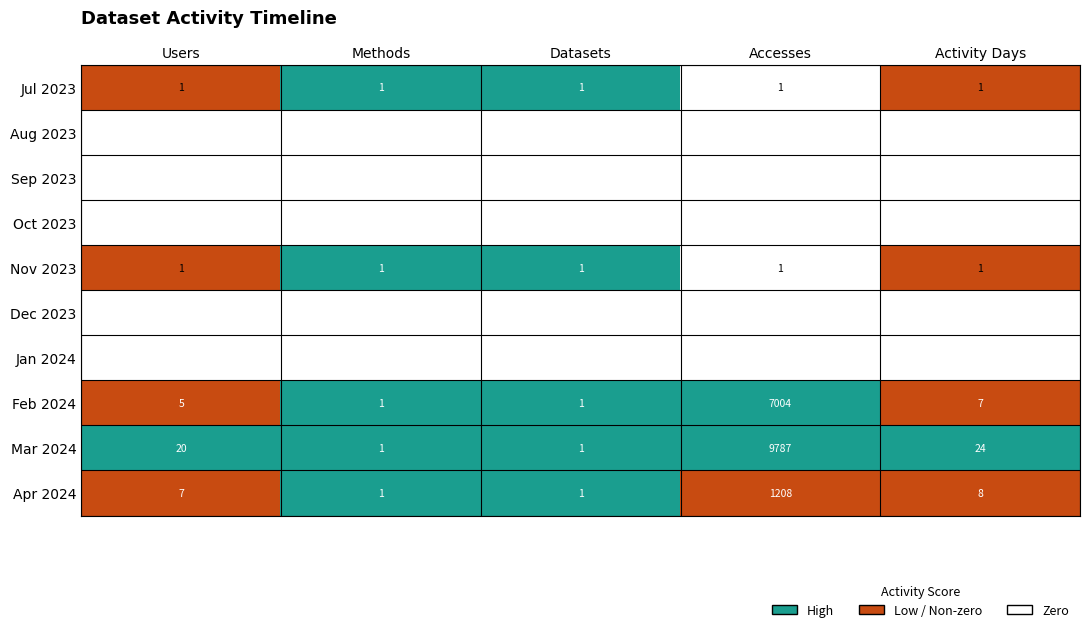

True or false: Nov 2023 has a value of 1 at Methods.

True